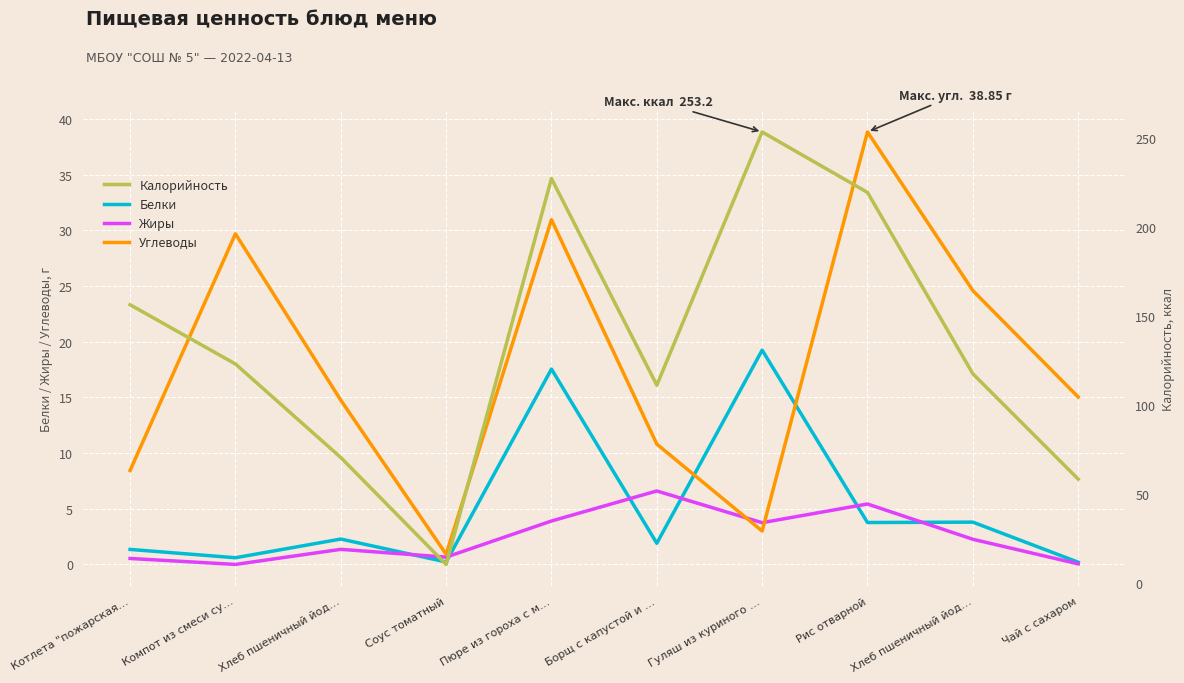

List the series in order of their peak value, lowest first.

Жиры, Белки, Углеводы, Калорийность